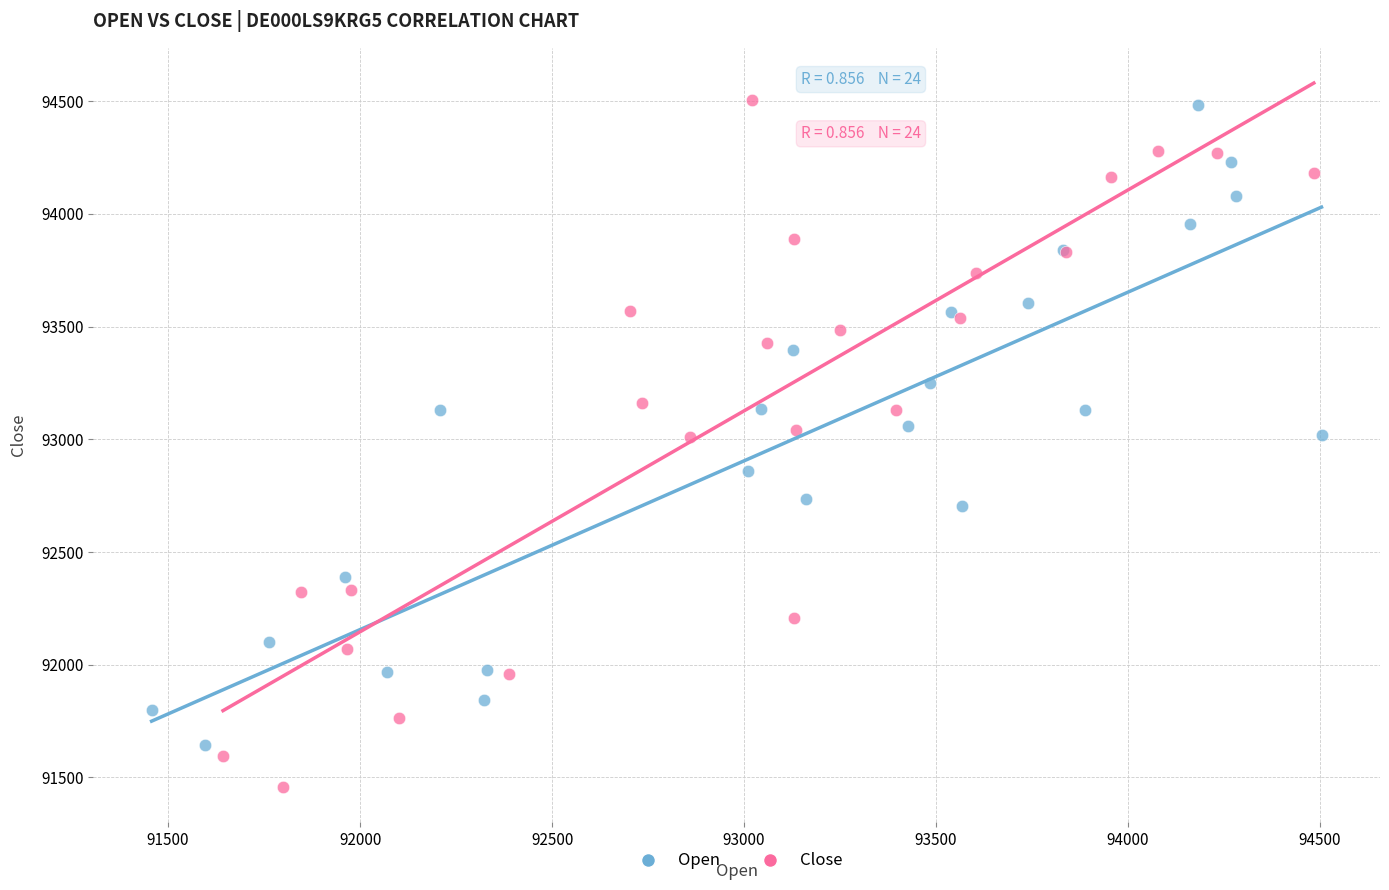

Which series reaches the minimum Y coordinate?

Close